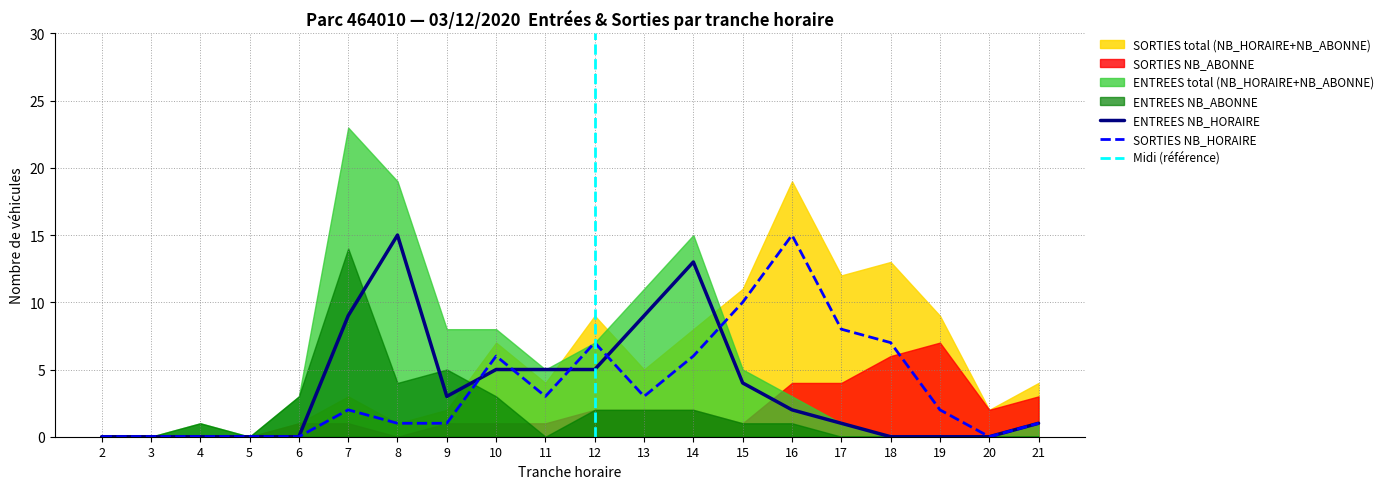

At which label does SORTIES NB_HORAIRE reach its peak?

16